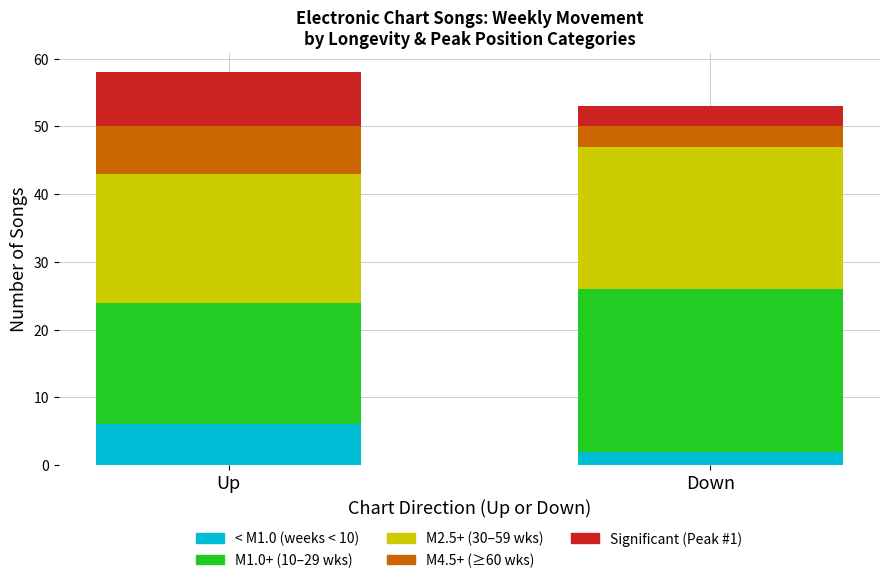

Reading left to right, what are the values for < M1.0?

6	2